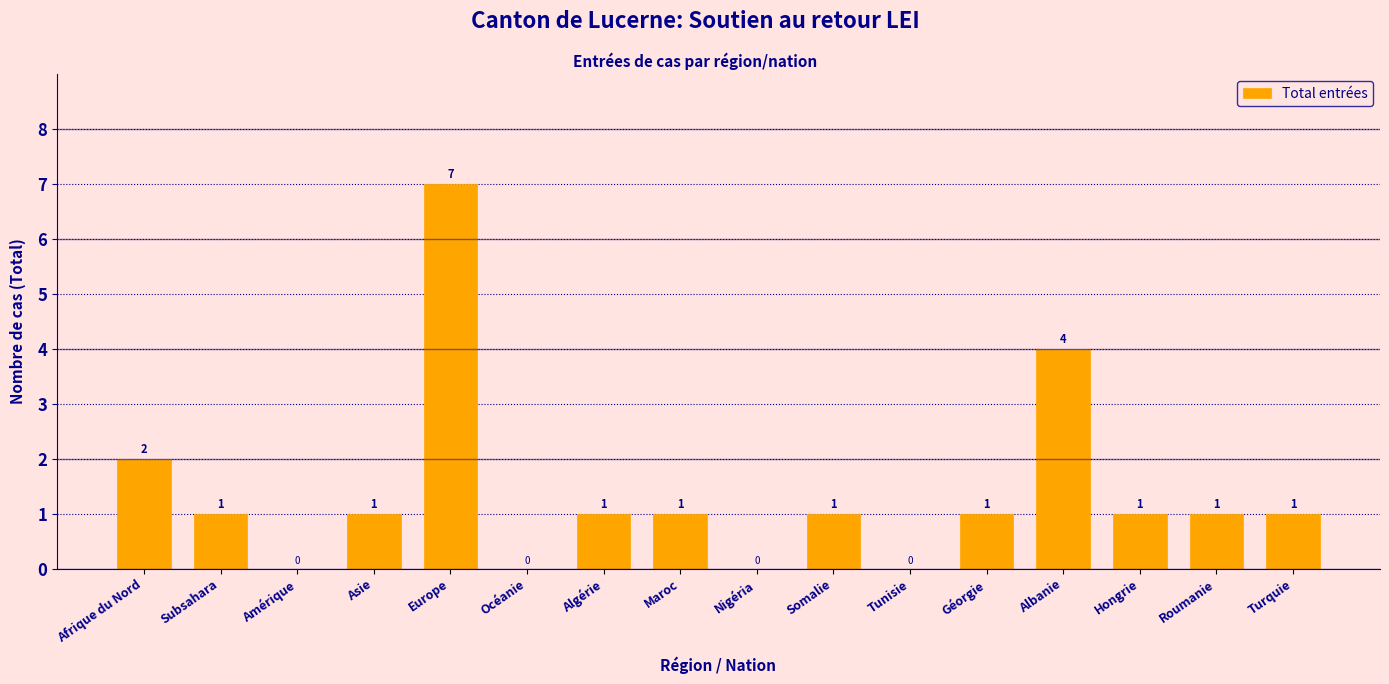

Reading right to left, extract all data points from this chart.

Turquie=1	Roumanie=1	Hongrie=1	Albanie=4	Géorgie=1	Tunisie=0	Somalie=1	Nigéria=0	Maroc=1	Algérie=1	Océanie=0	Europe=7	Asie=1	Amérique=0	Subsahara=1	Afrique du Nord=2